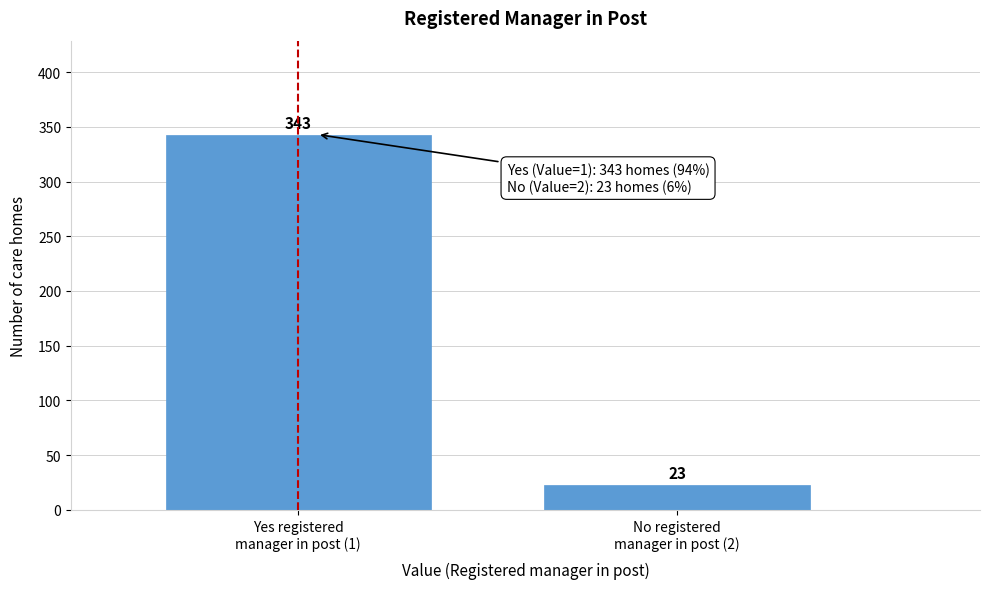

Reading right to left, list all the values displayed in this chart.

23	343